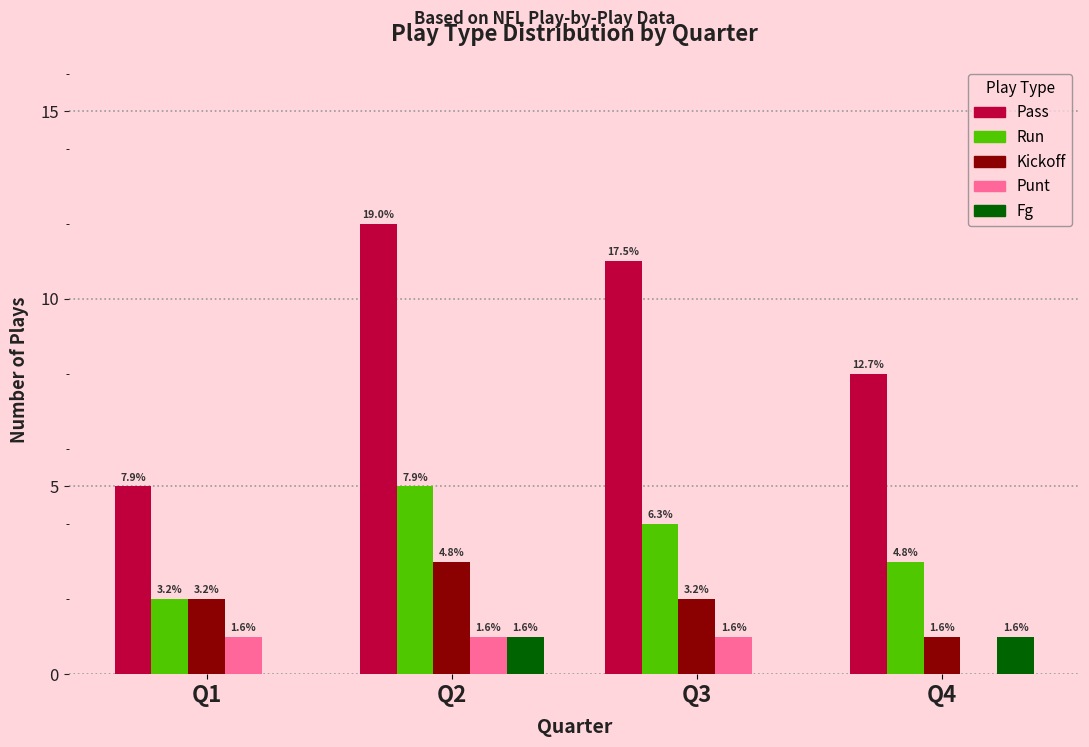

Are the bars horizontal?

No